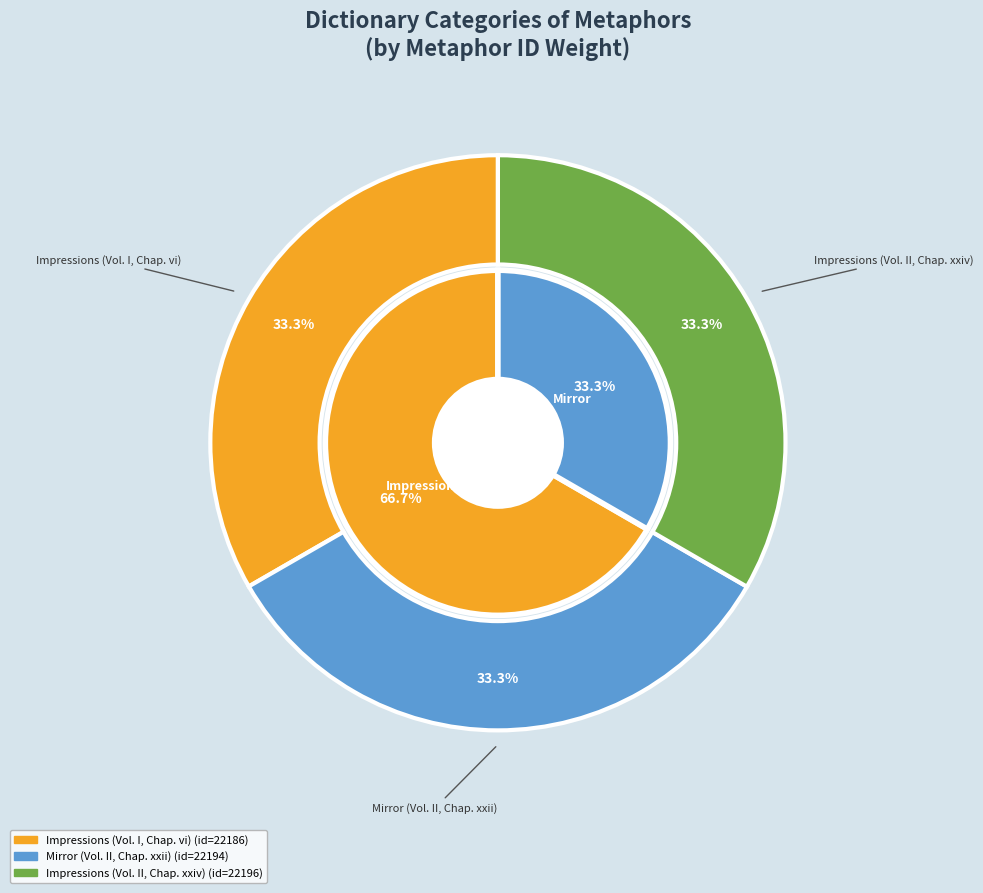

Rank the categories by value from highest to lowest.

Impressions (Vol. II, Chap. xxiv), Mirror (Vol. II, Chap. xxii), Impressions (Vol. I, Chap. vi)